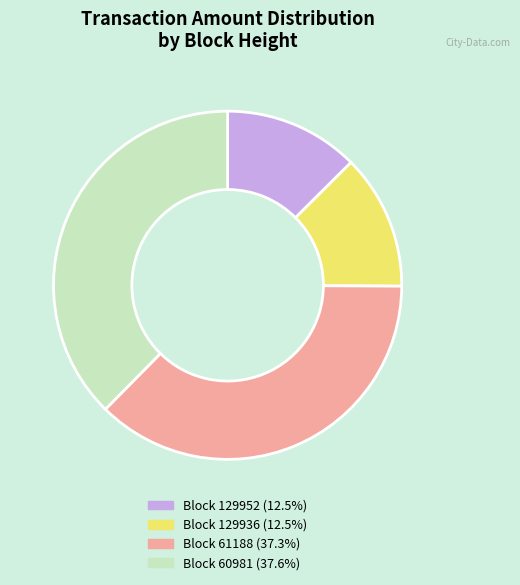

Does Block 60981 (37.6%) account for over 50% of the chart?

No